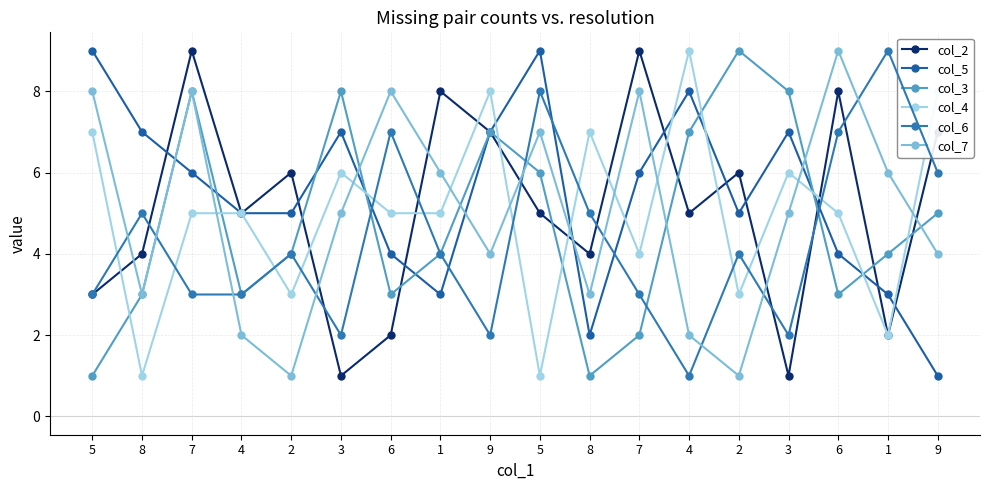

Reading left to right, extract all data points from this chart.

col_2: 5=3	8=4	7=9	4=5	2=6	3=1	6=2	1=8	9=7	5=5	8=4	7=9	4=5	2=6	3=1	6=8	1=2	9=7
col_5: 5=9	8=7	7=6	4=5	2=5	3=7	6=4	1=3	9=7	5=9	8=2	7=6	4=8	2=5	3=7	6=4	1=3	9=1
col_3: 5=1	8=3	7=8	4=3	2=4	3=8	6=3	1=4	9=7	5=6	8=1	7=2	4=7	2=9	3=8	6=3	1=4	9=5
col_4: 5=7	8=1	7=5	4=5	2=3	3=6	6=5	1=5	9=8	5=1	8=7	7=4	4=9	2=3	3=6	6=5	1=2	9=8
col_6: 5=3	8=5	7=3	4=3	2=4	3=2	6=7	1=4	9=2	5=8	8=5	7=3	4=1	2=4	3=2	6=7	1=9	9=6
col_7: 5=8	8=3	7=8	4=2	2=1	3=5	6=8	1=6	9=4	5=7	8=3	7=8	4=2	2=1	3=5	6=9	1=6	9=4